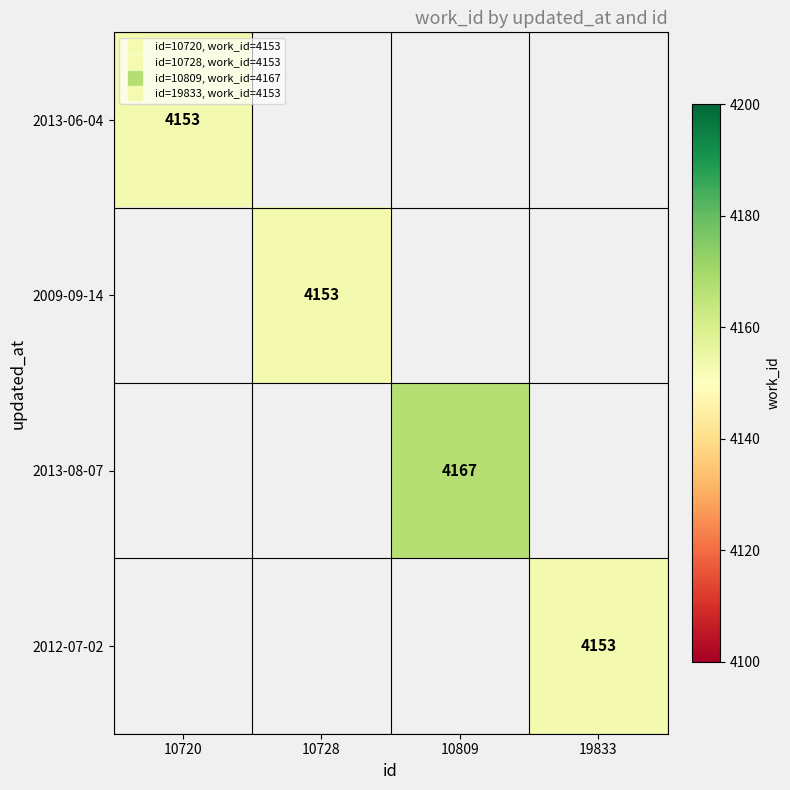

Which category has the highest value in the 2013-06-04 series?

10720